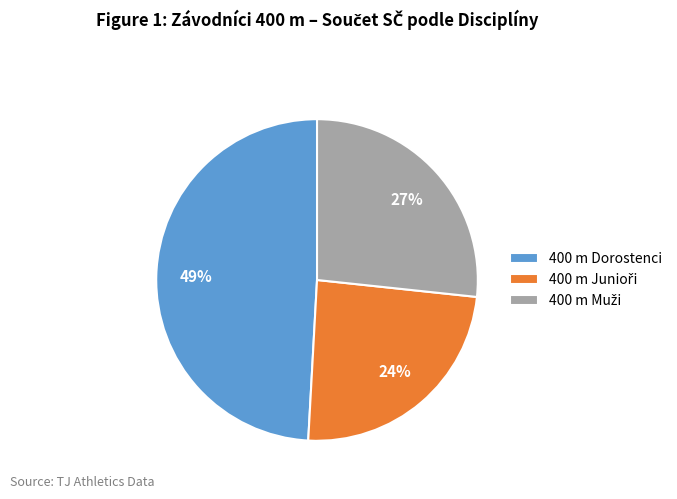

True or false: 400 m Dorostenci accounts for 49% of the total.

True